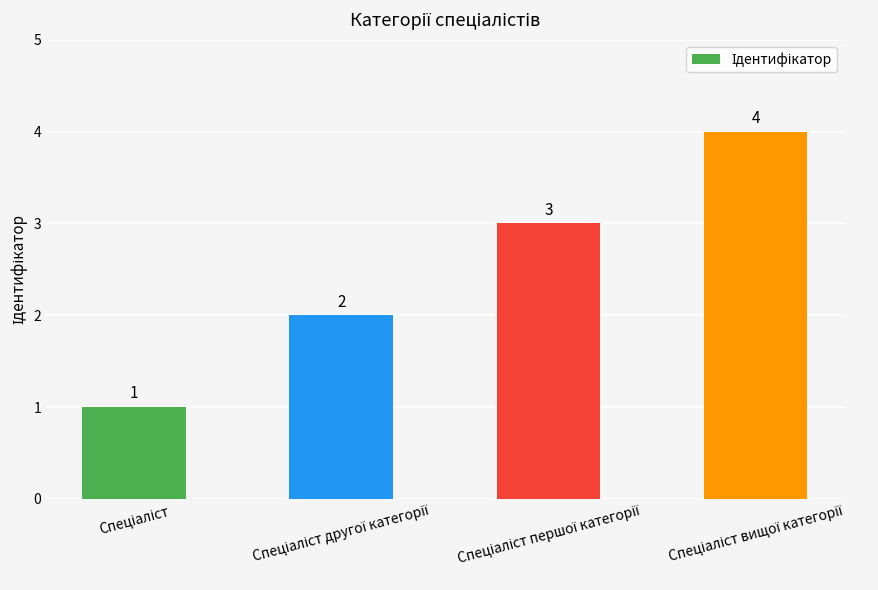

What is the value of the 3rd bar from the left?

3